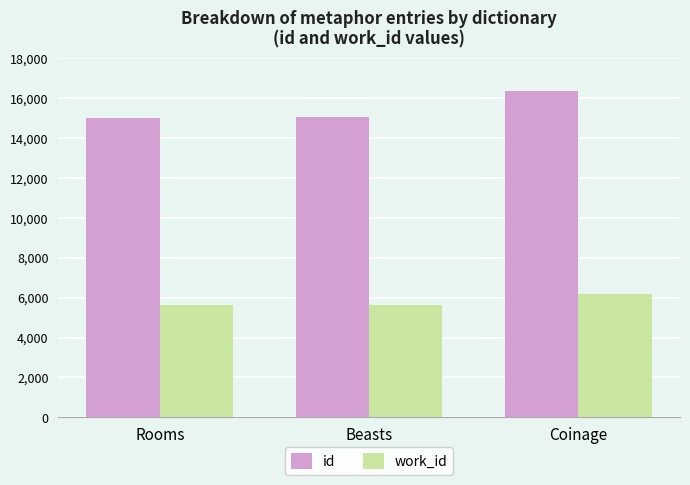

Rank the series by their average value, from highest to lowest.

id, work_id